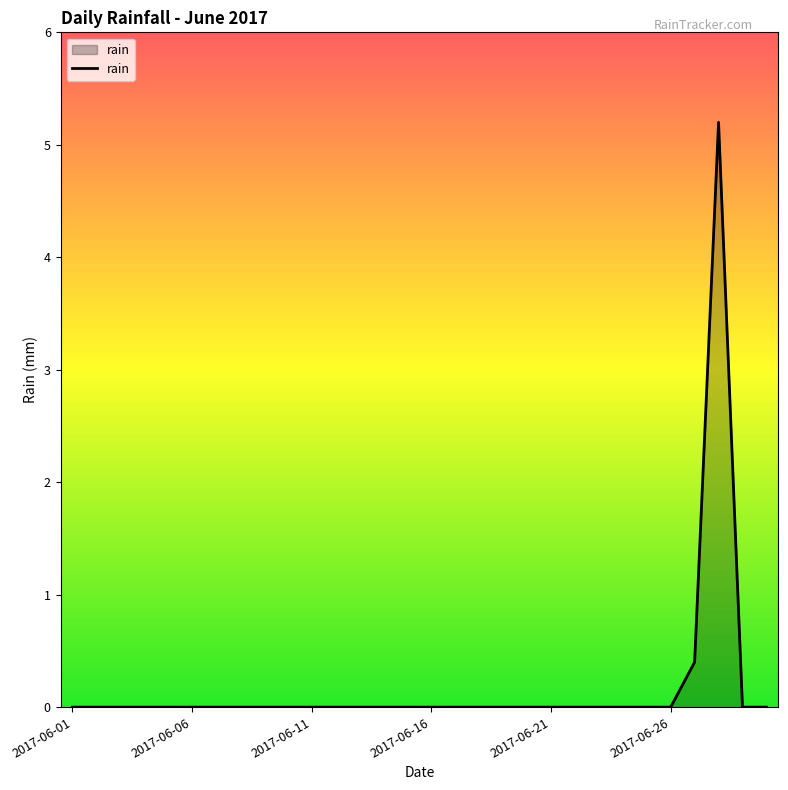

What is the maximum value shown in the chart?

5.2